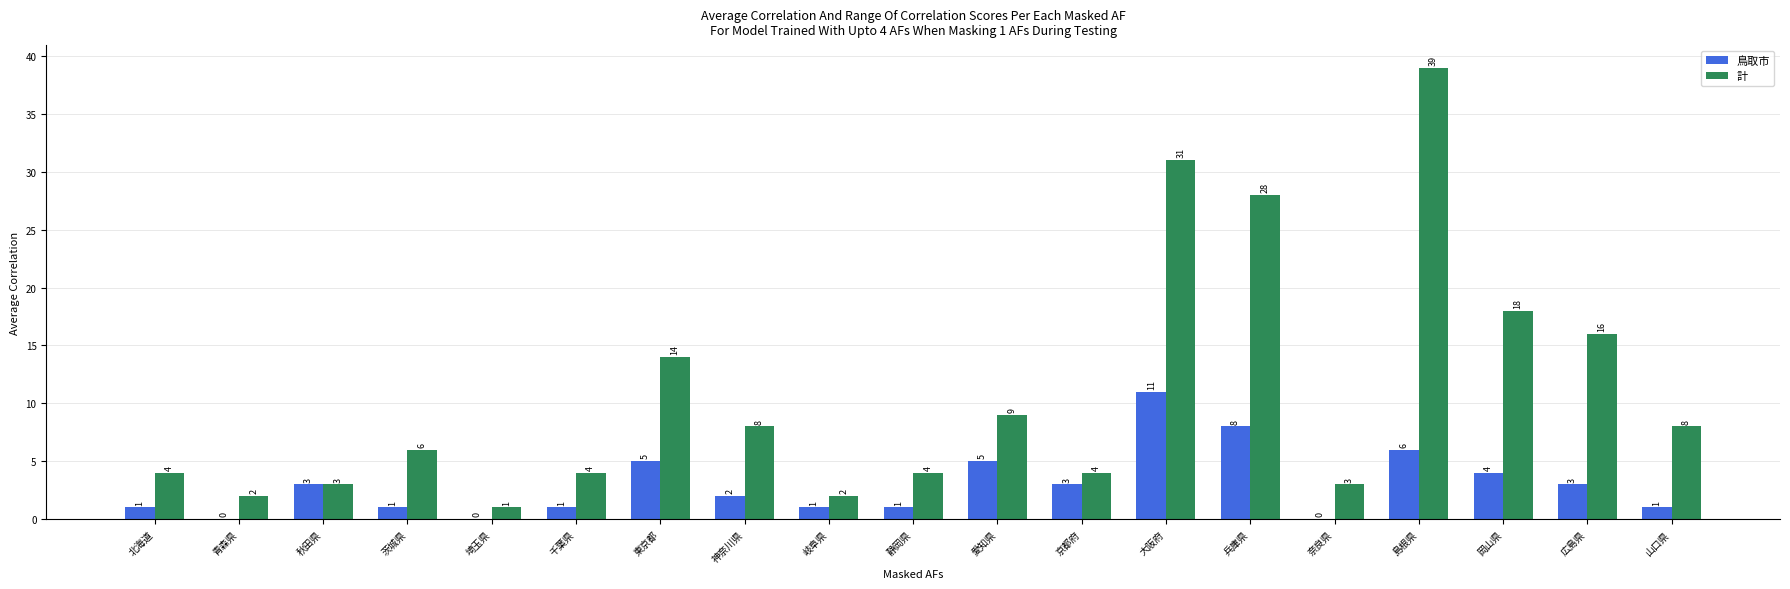

What is the difference between the 計 values at 神奈川県 and 広島県?

8